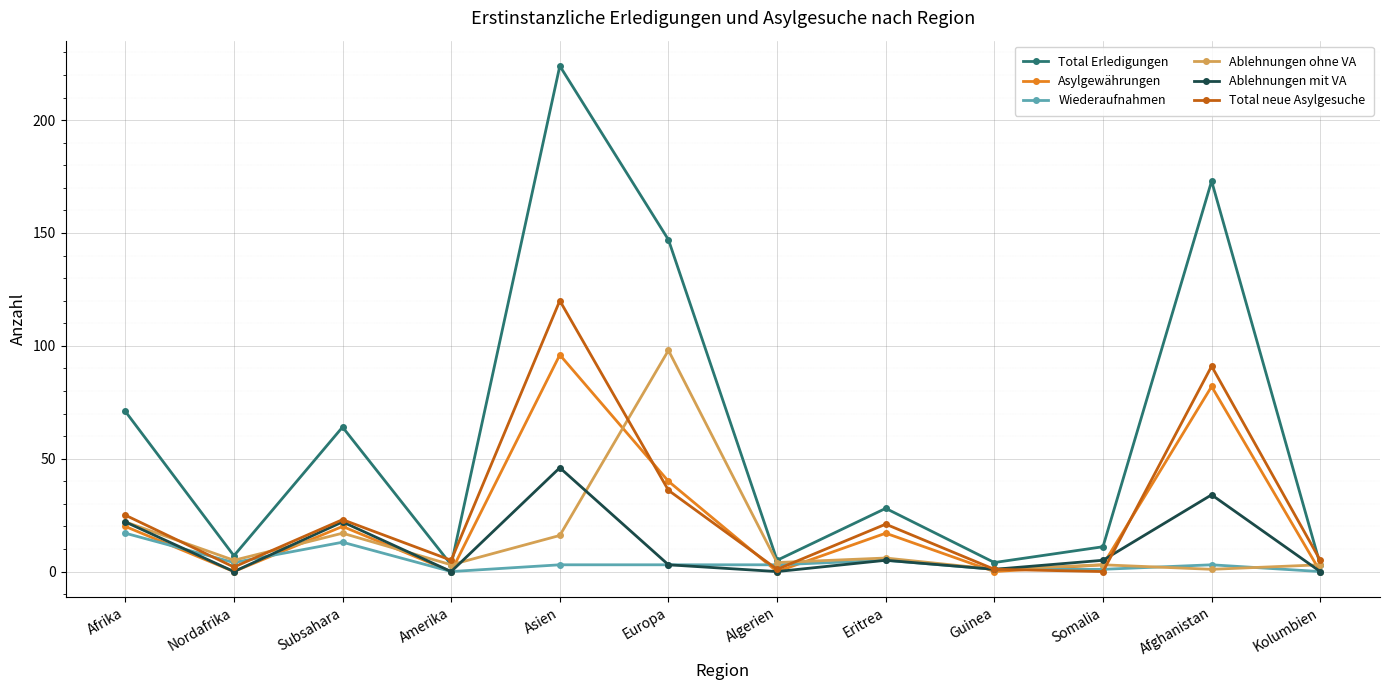

How many data points does each series have?

12